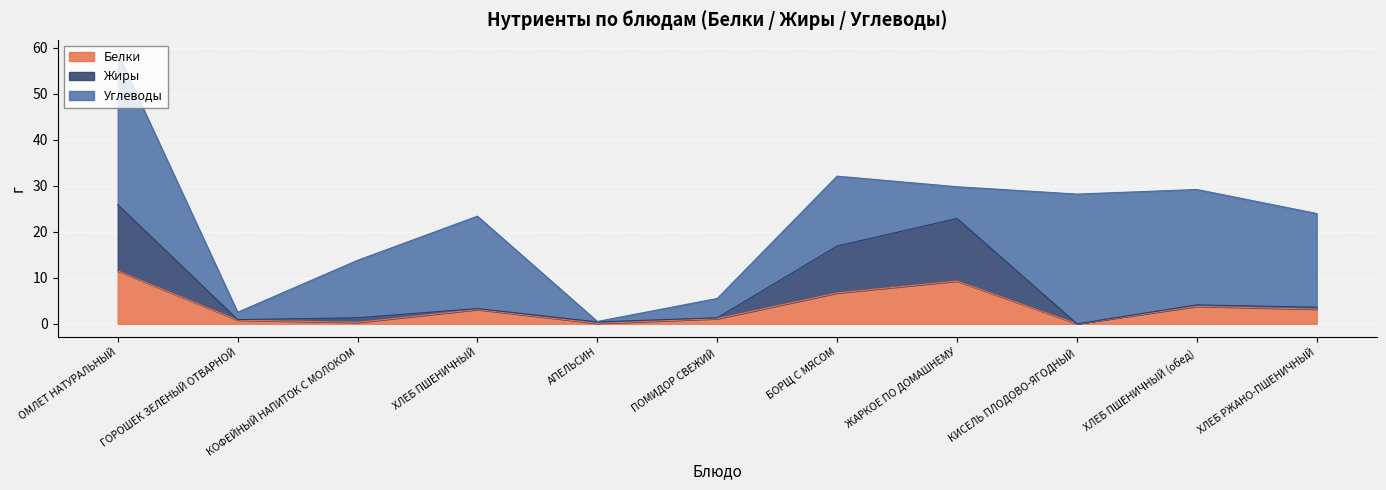

What is the label of the 7th point from the left?

БОРЩ С МЯСОМ